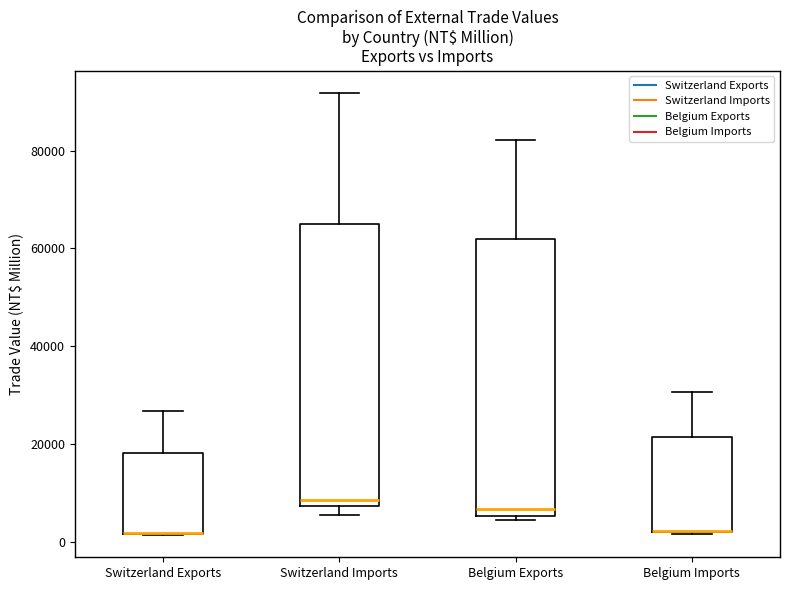

Reading left to right, read every box against the y-axis: the position of its median line, the range the box covers, and the ends of its whiskers. The values are not printed on the chart, so give them approximately, as read against the axis.

Switzerland Exports: median 2000 (drawn on the box's lower edge), box 2000 to 18000, whiskers 2000 to 26000
Switzerland Imports: median 8000 (just above the box's lower edge), box 8000 to 66000, whiskers 6000 to 92000
Belgium Exports: median 6000 (just above the box's lower edge), box 6000 to 62000, whiskers 4000 to 82000
Belgium Imports: median 2000 (drawn on the box's lower edge), box 2000 to 22000, whiskers 2000 to 30000